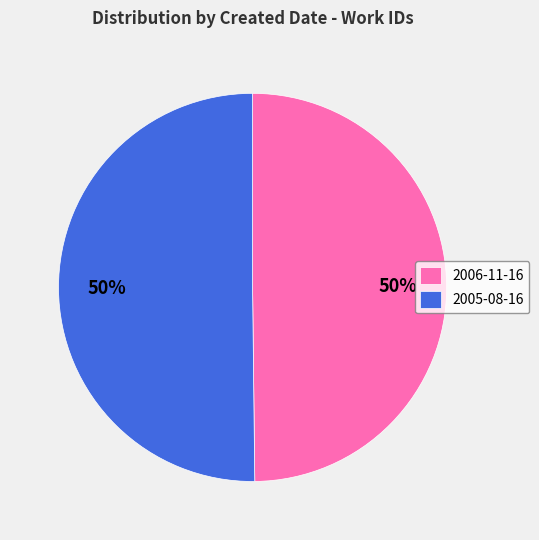

How many segments does this pie chart have?

2